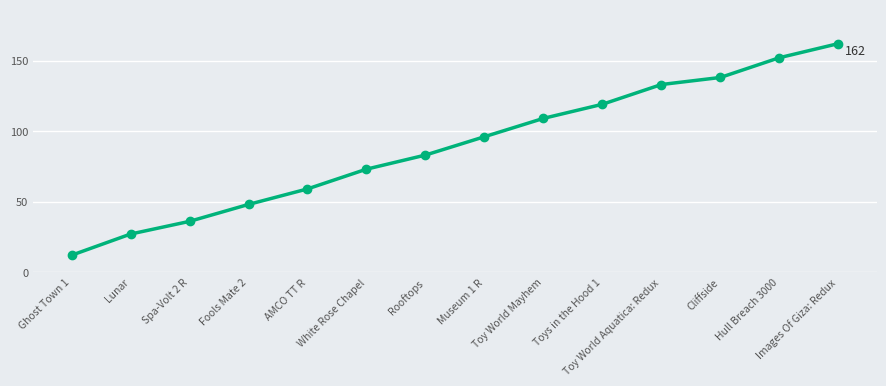

At which label is the value closest to 87?

Rooftops